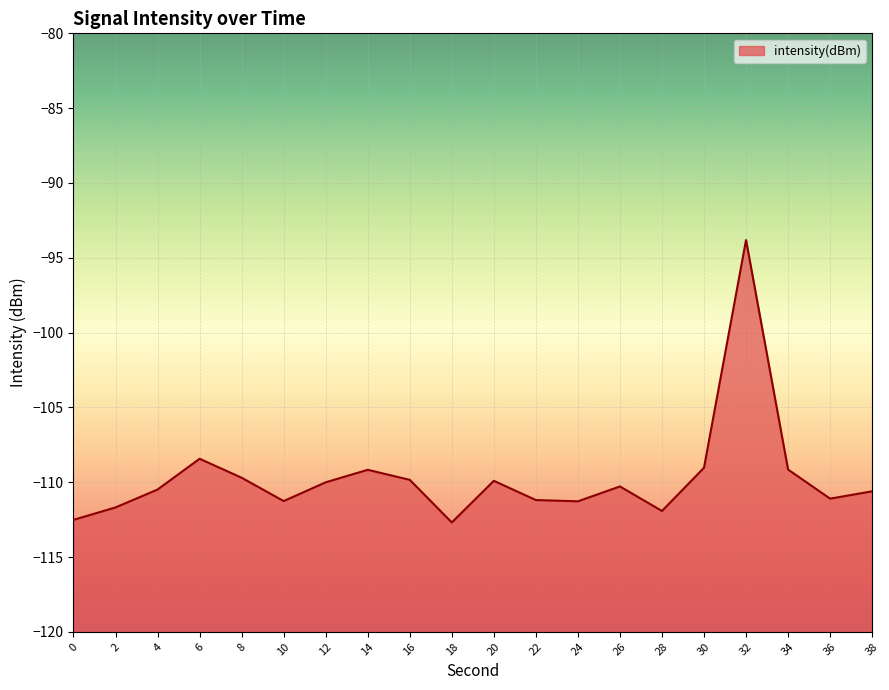

What is the maximum value shown in the chart?

-93.8